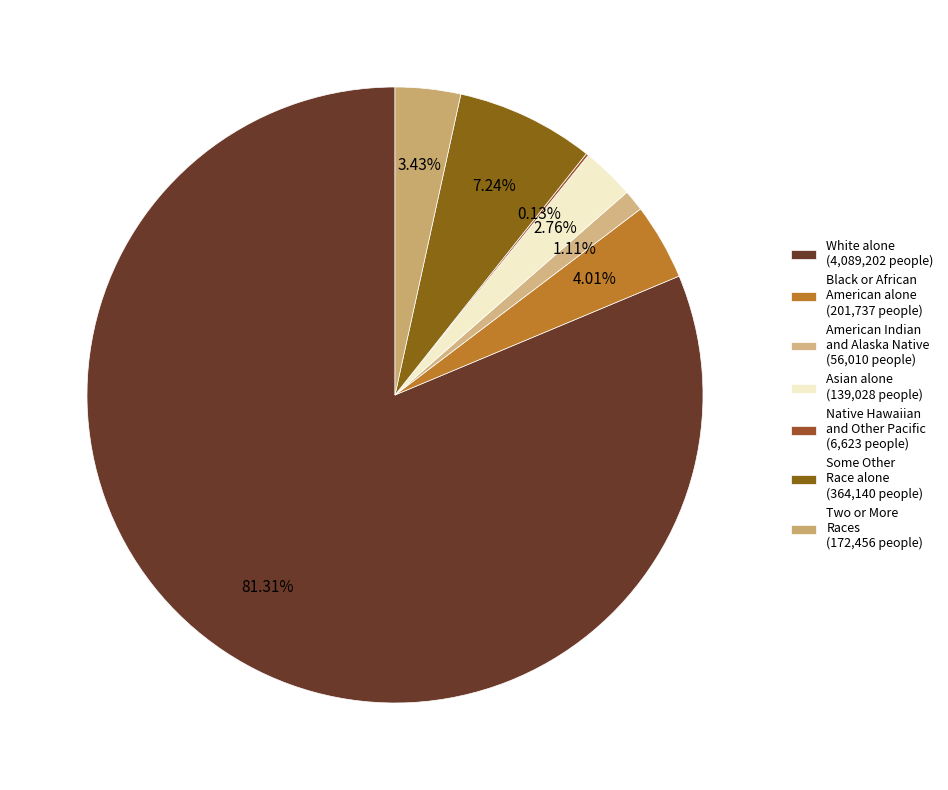

Which category has the biggest portion of the pie?

White alone